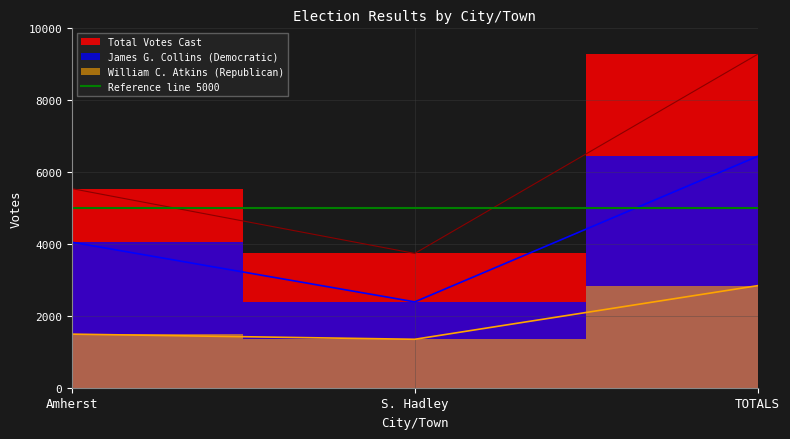

What position from the left is TOTALS?

3